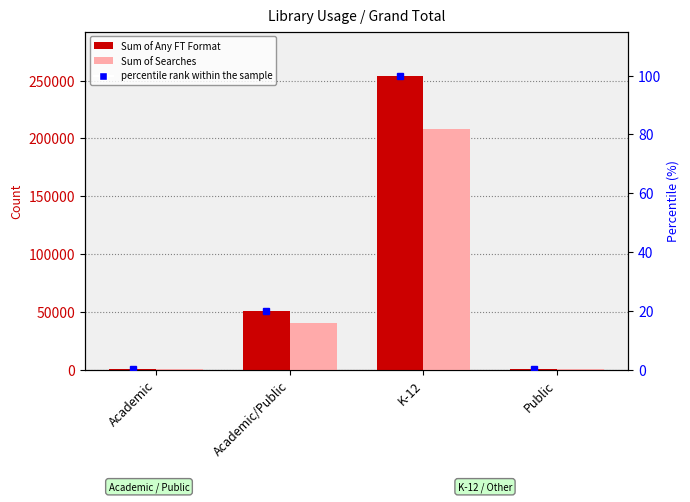

What is the difference between the maximum and minimum values in the Sum of Searches series?

208087.0